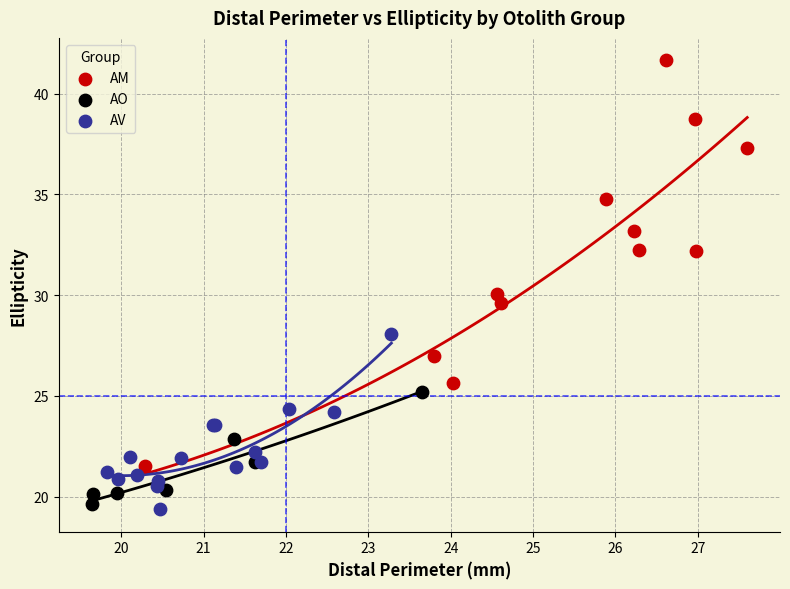

Which series contains the lowest Y value?

AV